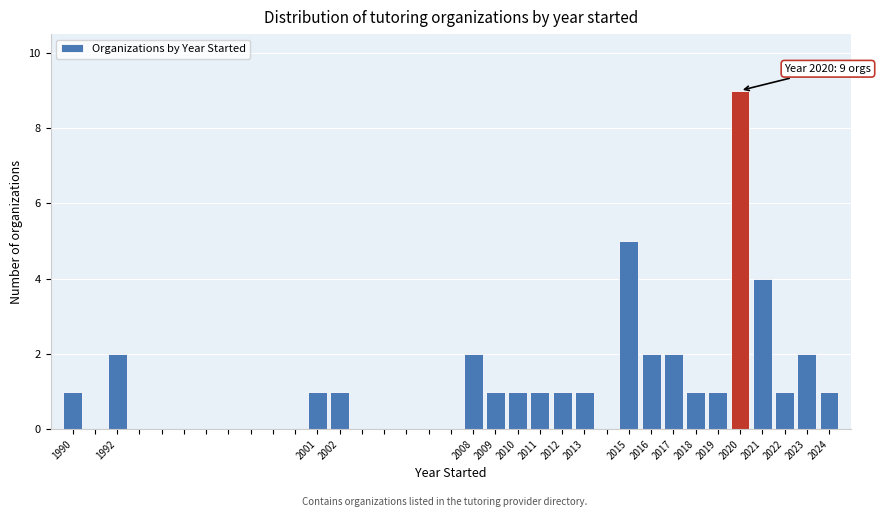

Which range on the x-axis has the tallest bar?

2019.5 to 2020.5